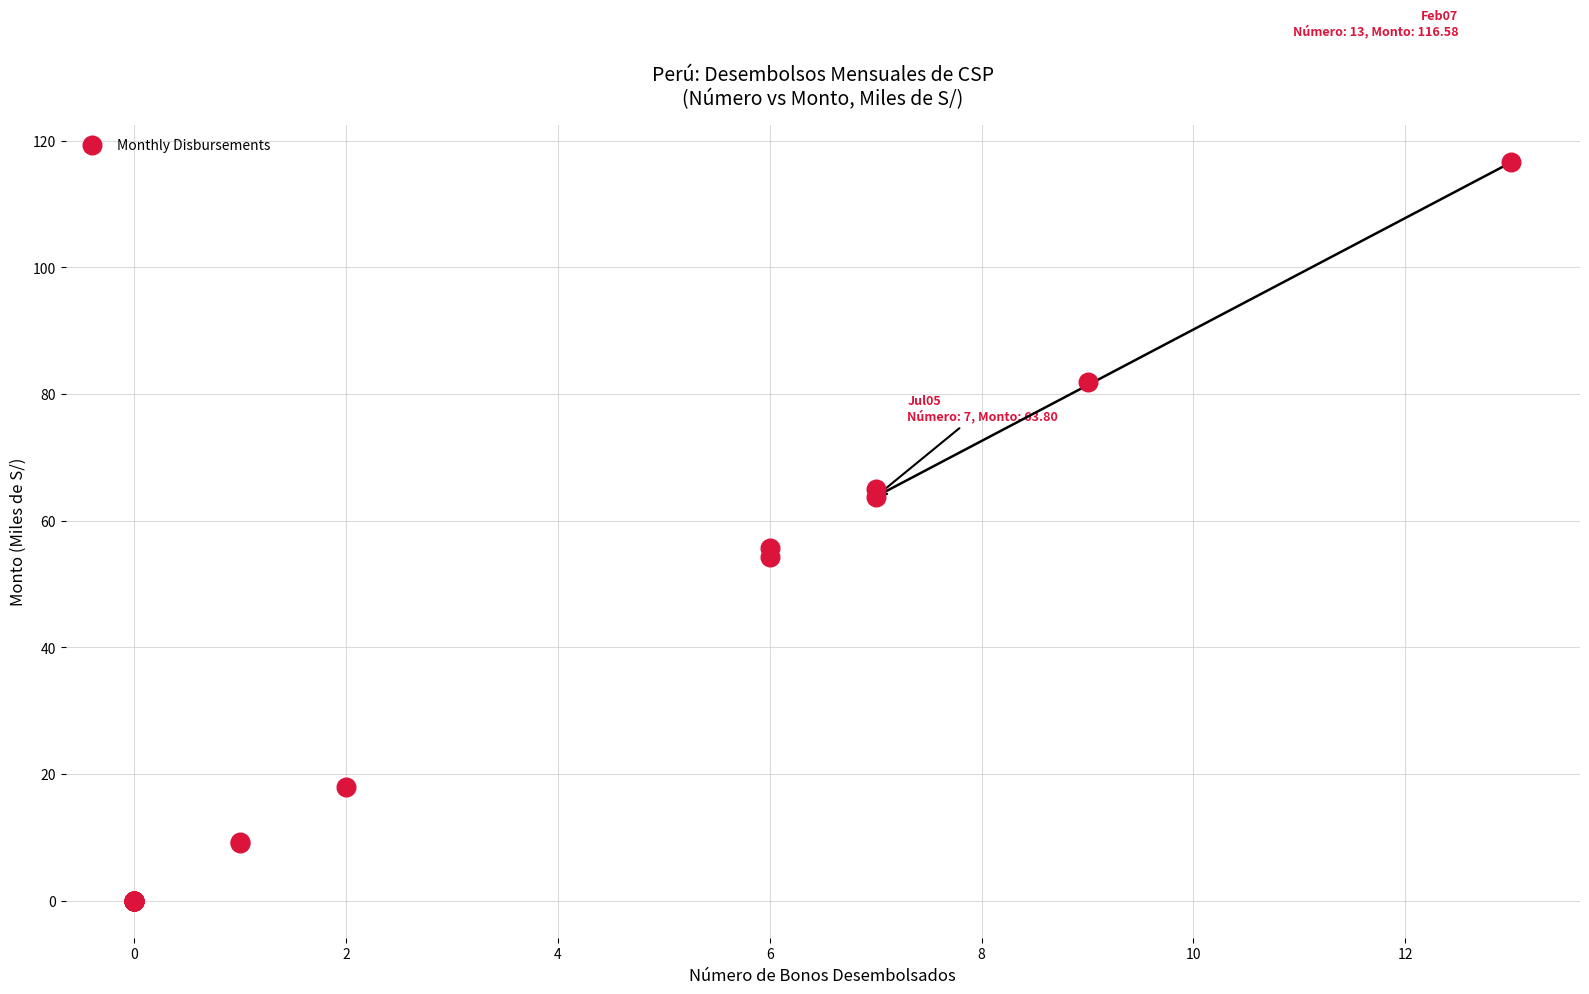

What Y value in the scatter plot is closest to 58?

55.7